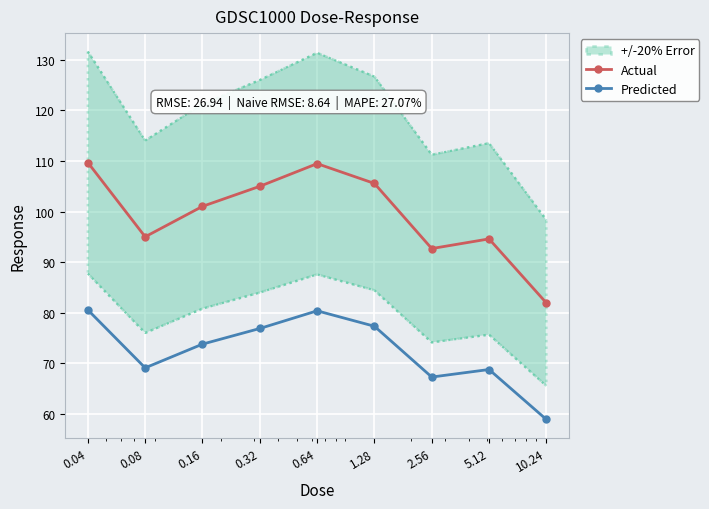

What is the label of the 4th point from the left?

0.32